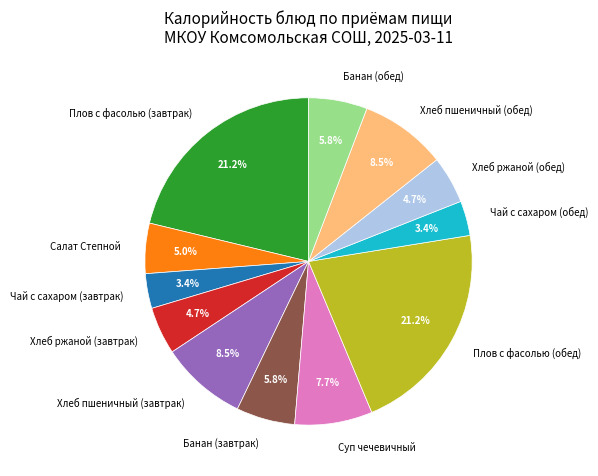

To the nearest percent, what portion does Суп чечевичный represent?

8%